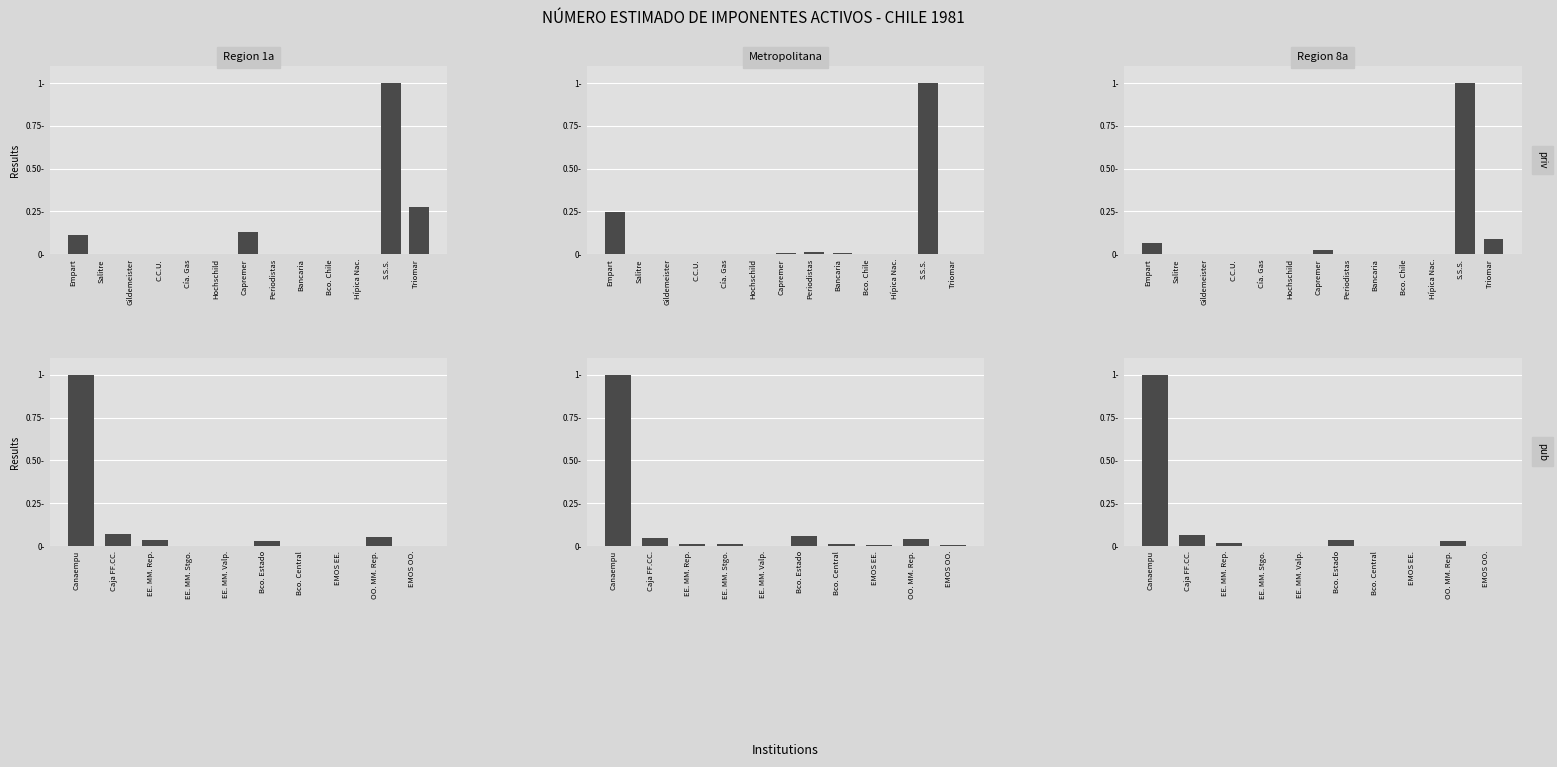

Rank the series by their maximum value, from highest to lowest.

1a, Metropolitana, 8a